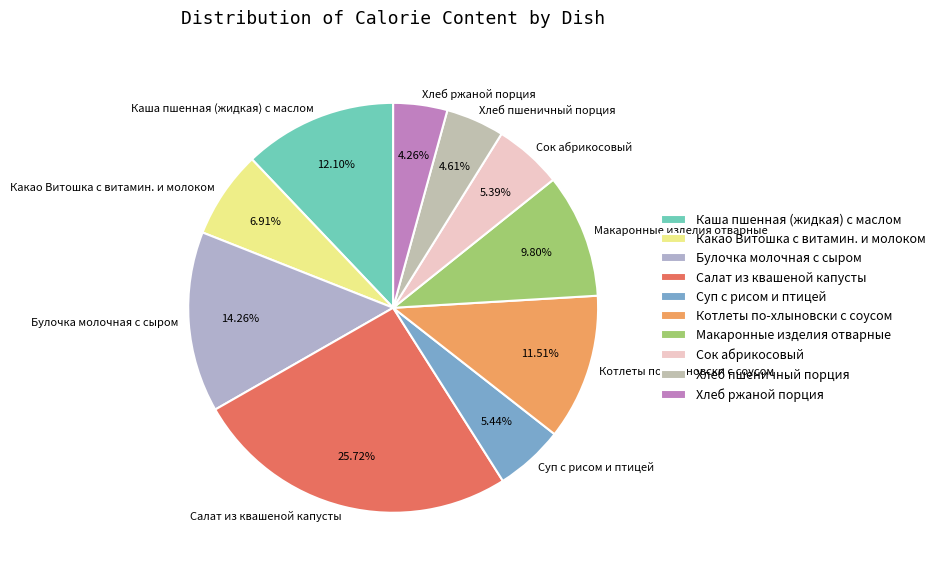

Which slice is the largest?

Салат из квашеной капусты